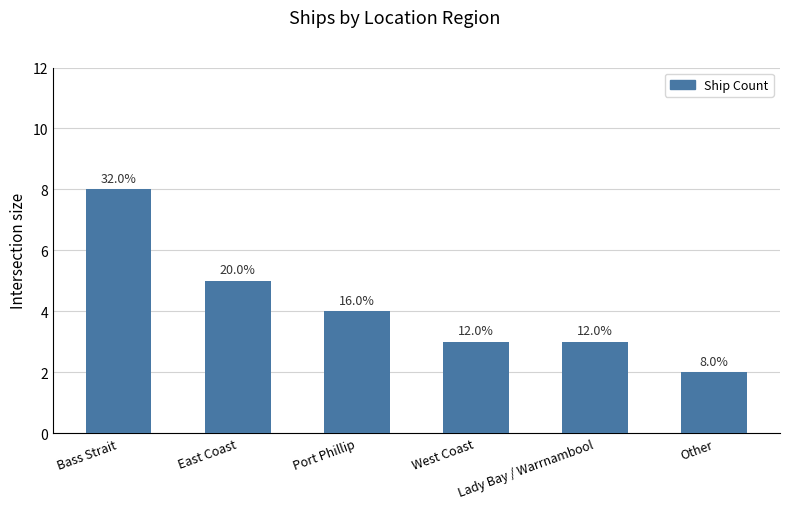

What is the difference between the values at Bass Strait and Port Phillip?

4